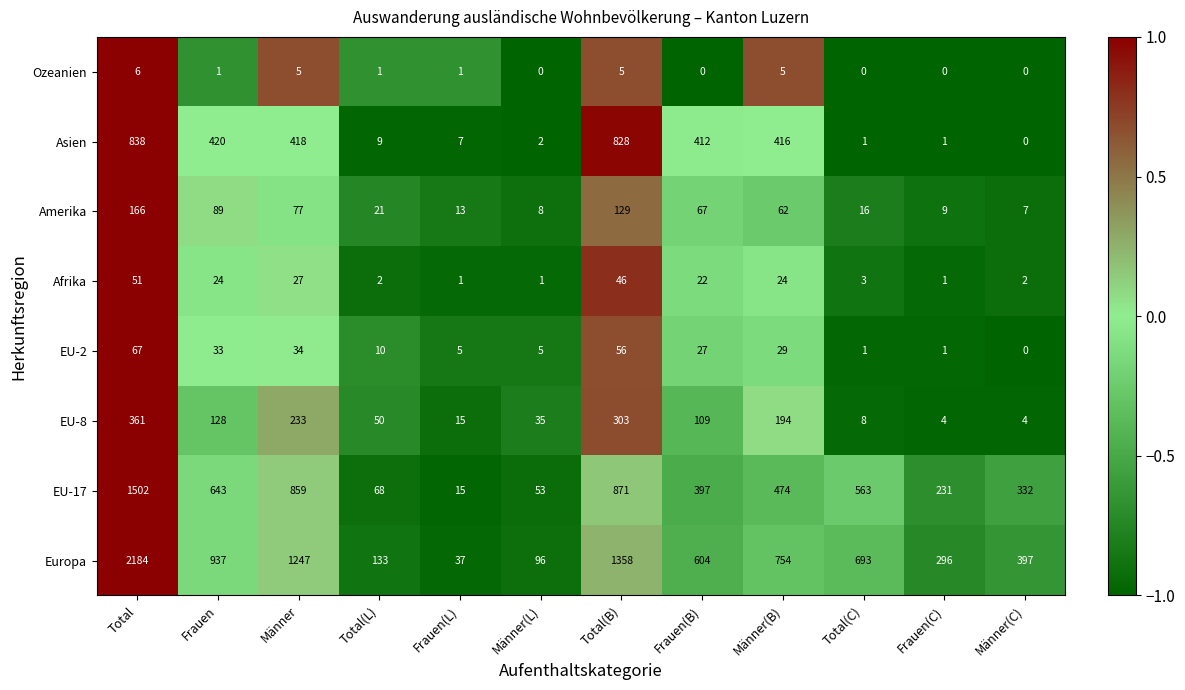

What is the sum of the EU-8 values at Frauen(B) and Männer(C)?

113